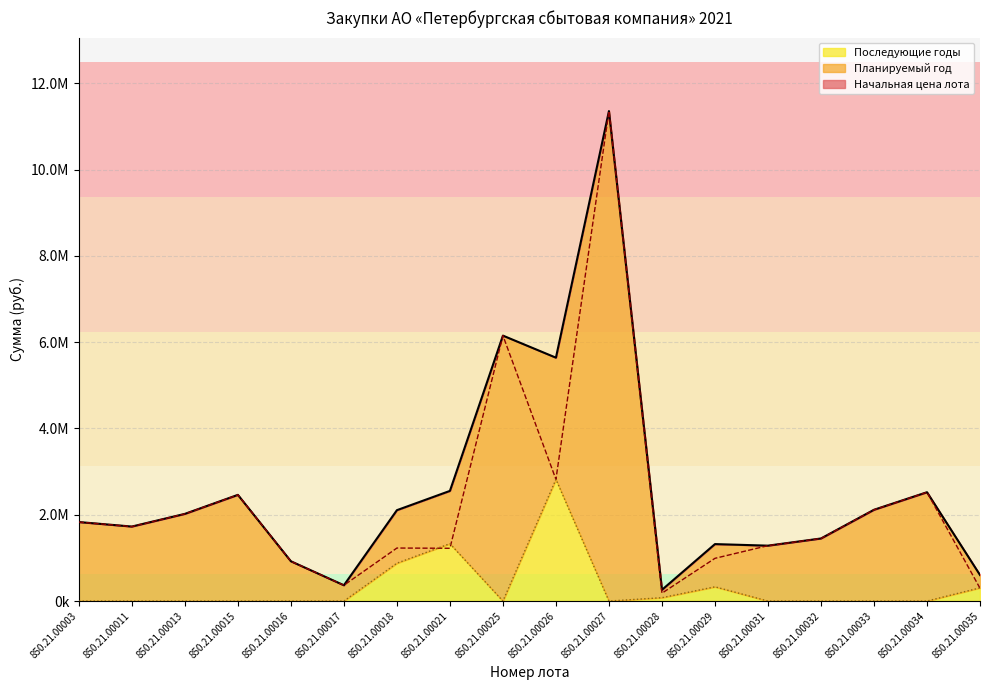

The Планируемый год series shows 1283755.0 at 850.21.00031. True or false?

True